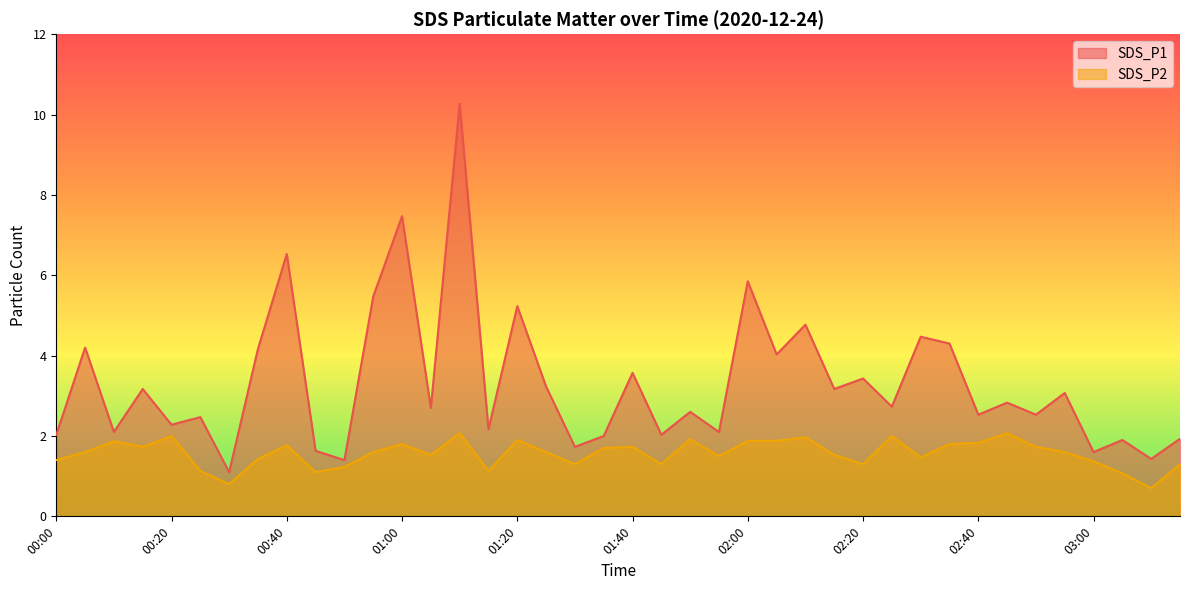

What is the label of the 24th point from the left?

01:55